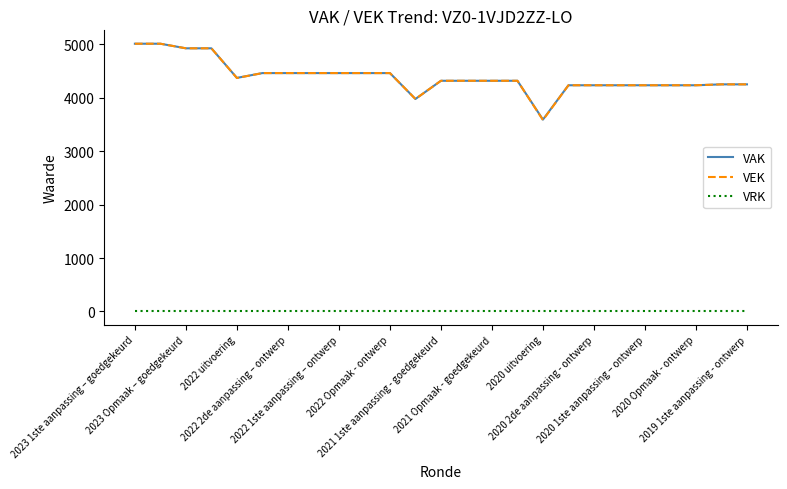

What is the greatest value displayed?

5014